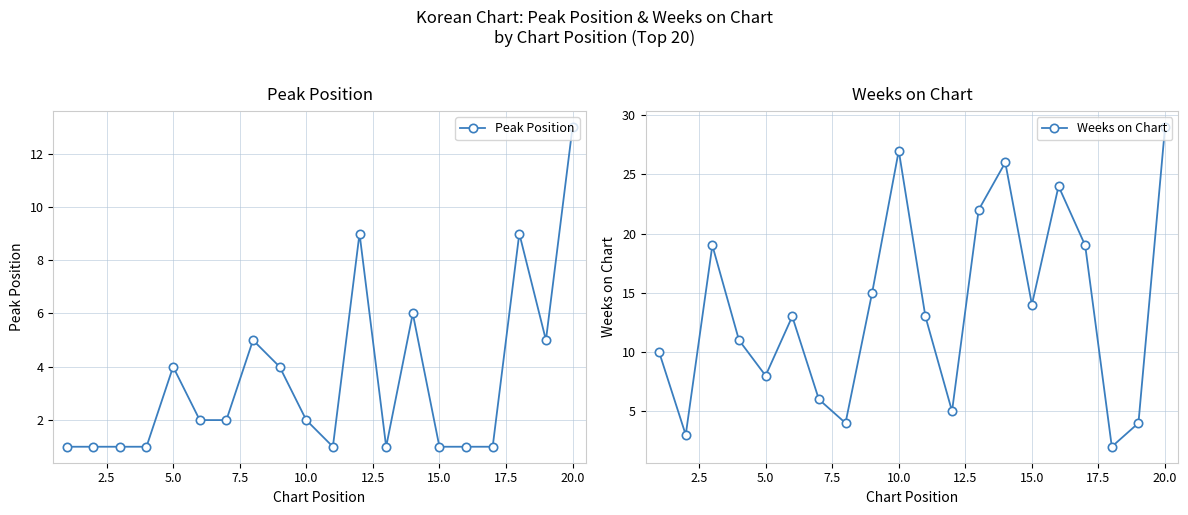

Reading left to right, extract all data points from this chart.

Peak Position: 1	1	1	1	4	2	2	5	4	2	1	9	1	6	1	1	1	9	5	13
Weeks on Chart: 10	3	19	11	8	13	6	4	15	27	13	5	22	26	14	24	19	2	4	29